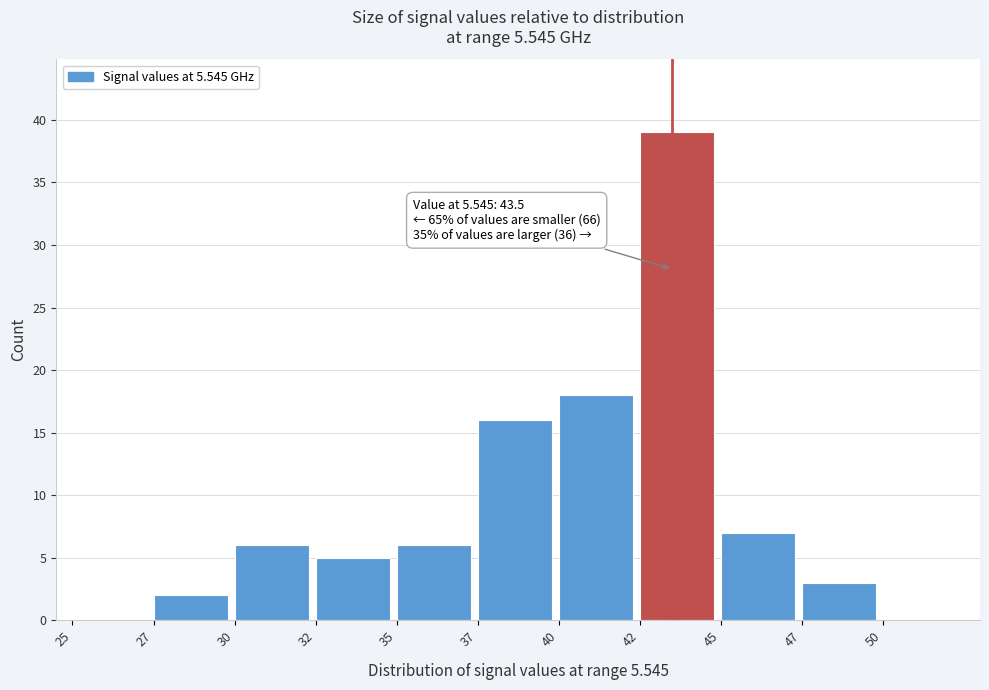

Reading left to right, what are all the values shown in this chart?

25=0	27=2	30=6	32=5	35=6	37=16	40=18	42=39	45=7	47=3	50=0